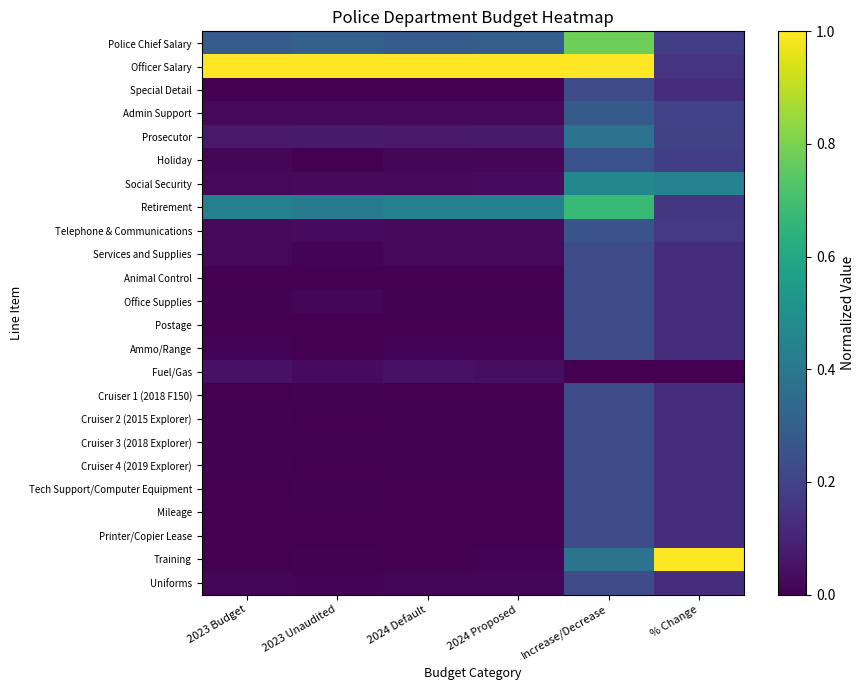

Which has a higher value, 2024 Proposed or 2024 Default?

2024 Proposed